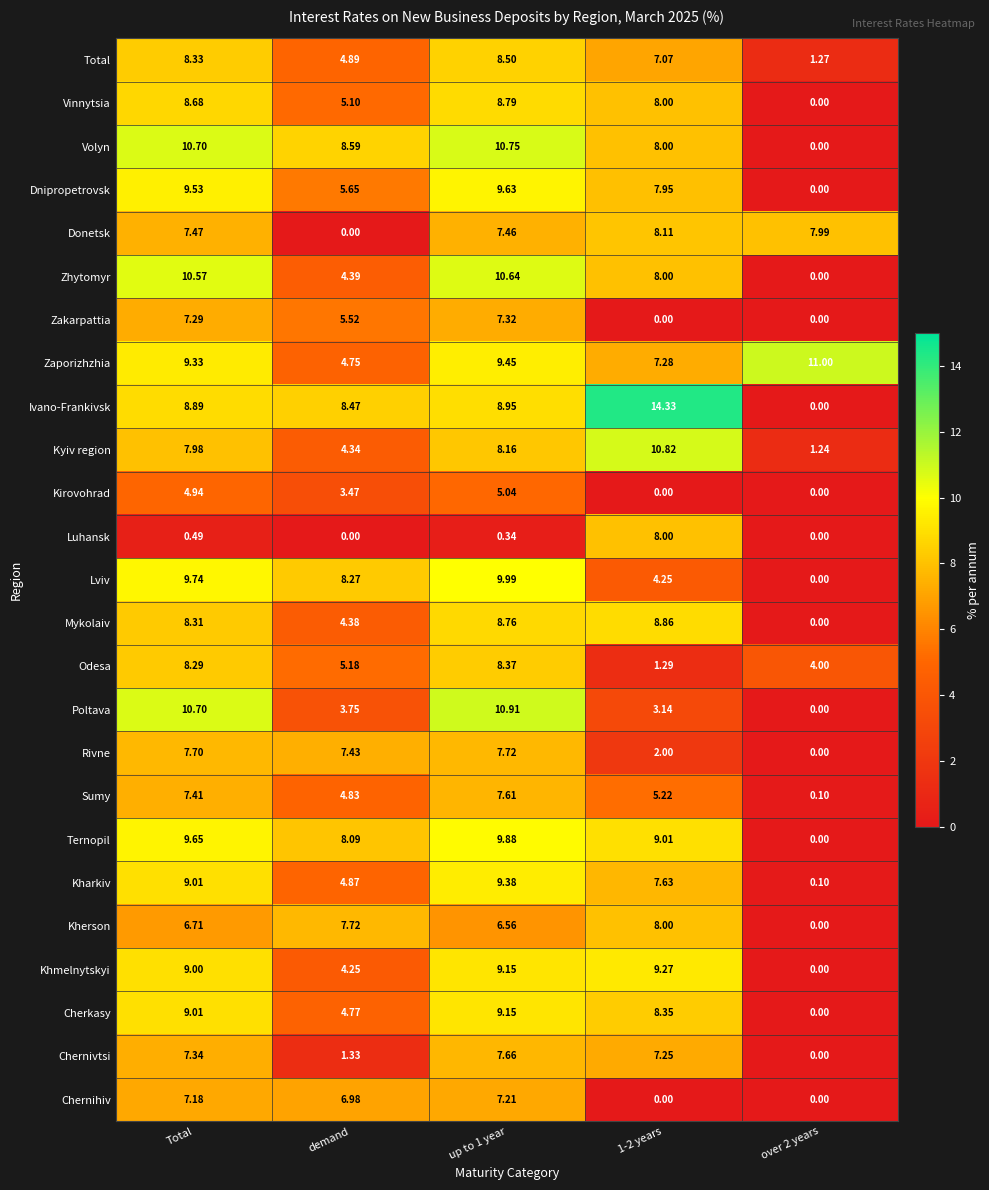

What is the difference between the highest and lowest values at up to 1 year?

10.6